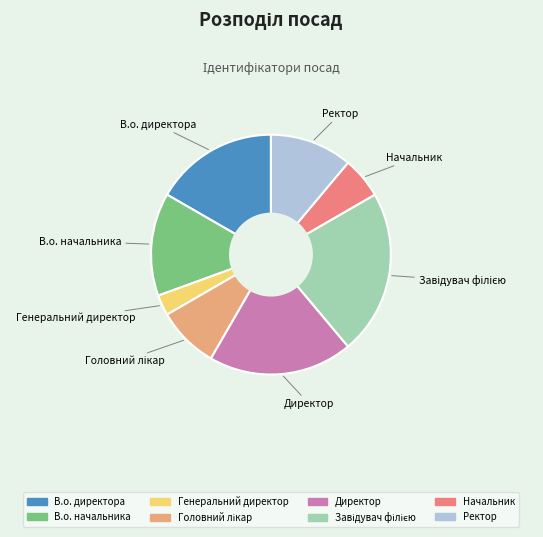

Which slice is the smallest?

Генеральний директор